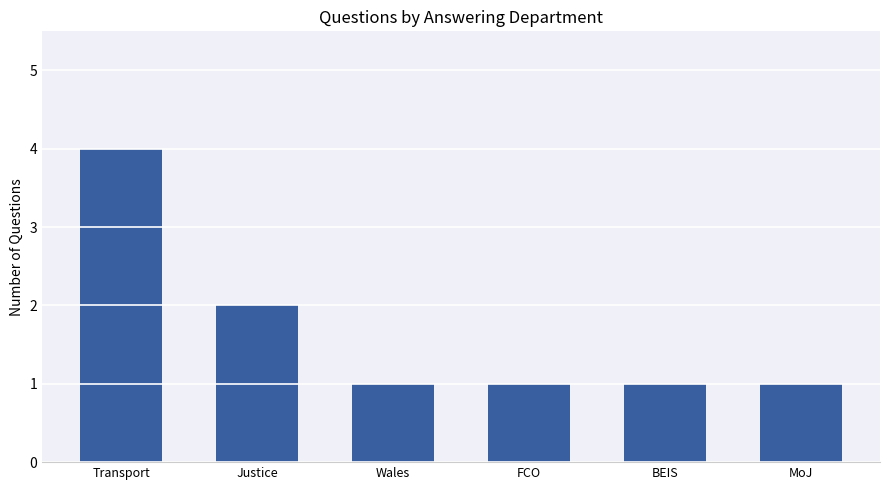

Between Transport and Wales, which is larger?

Transport